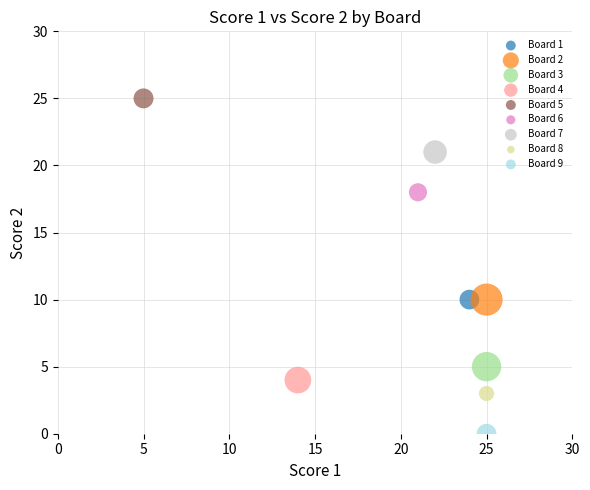

Which series contains the lowest Y value?

Board 9